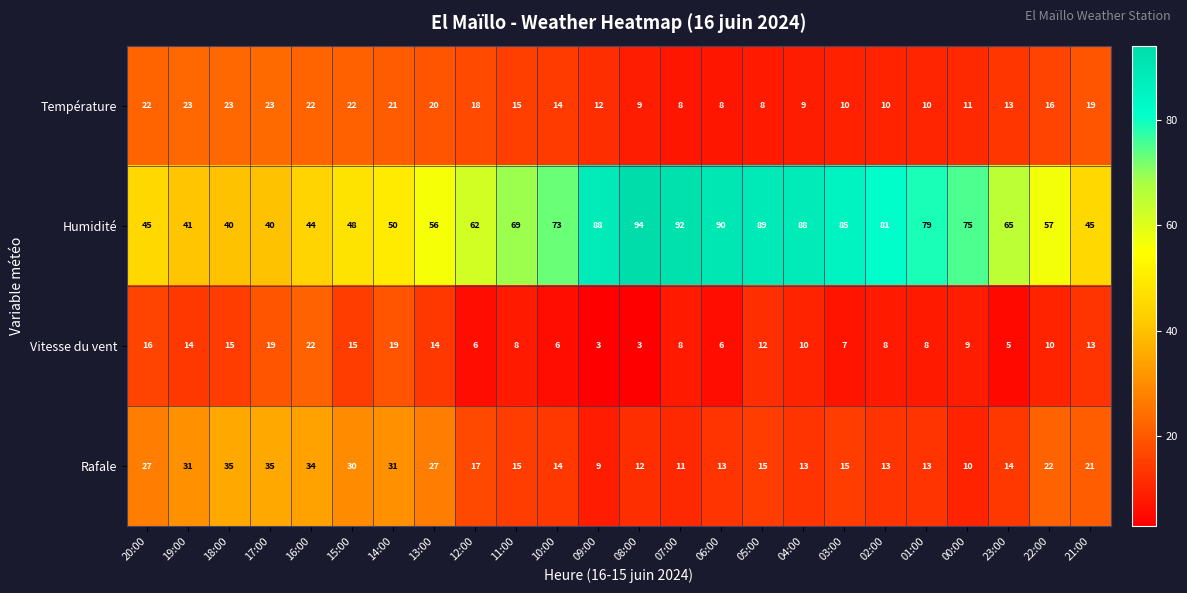

Rank the series at 08:00 from highest to lowest value.

Humidité, Rafale, Température, Vitesse du vent